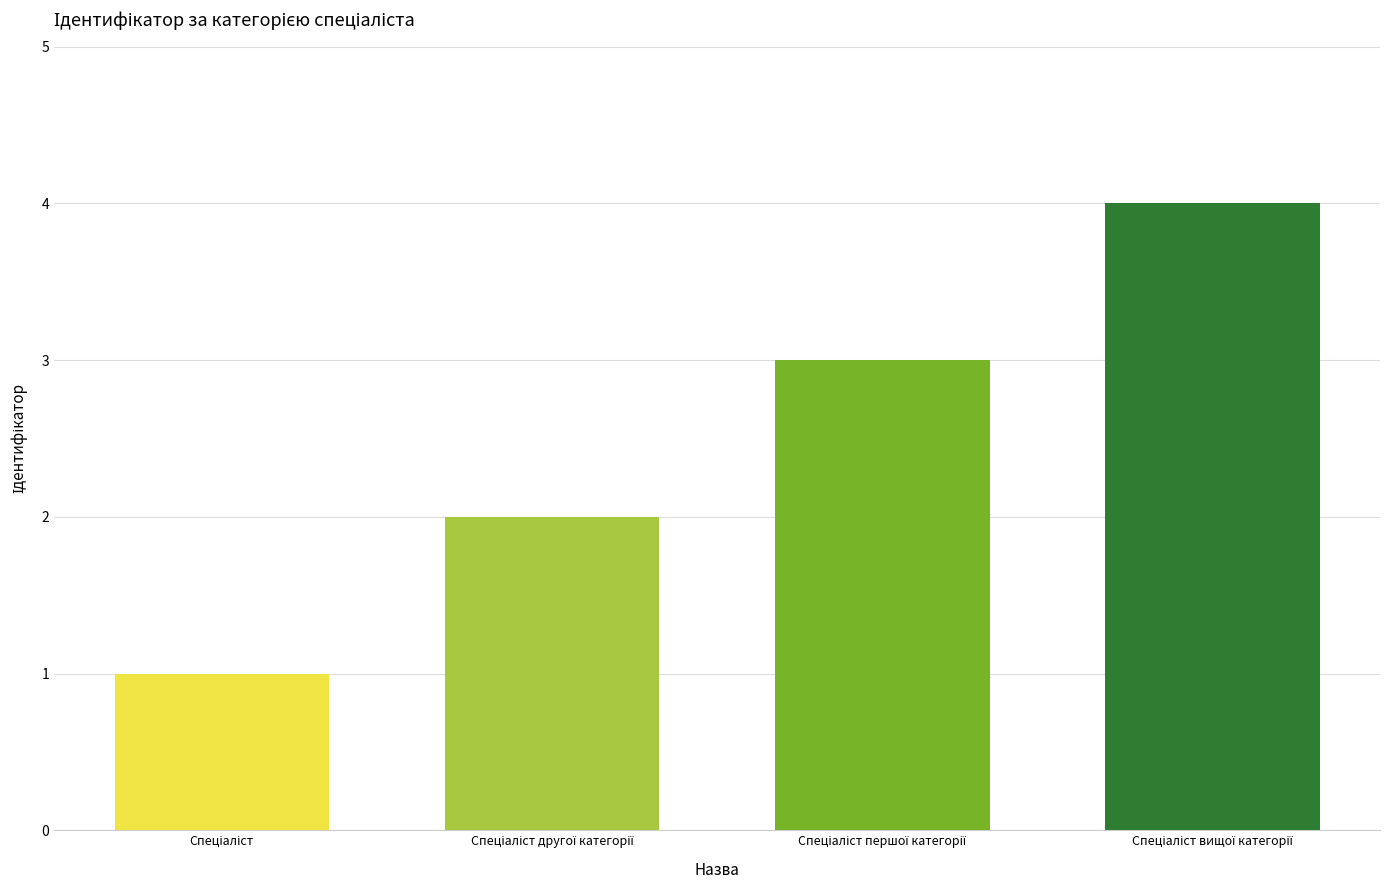

What is the value of the 2nd bar from the left?

2